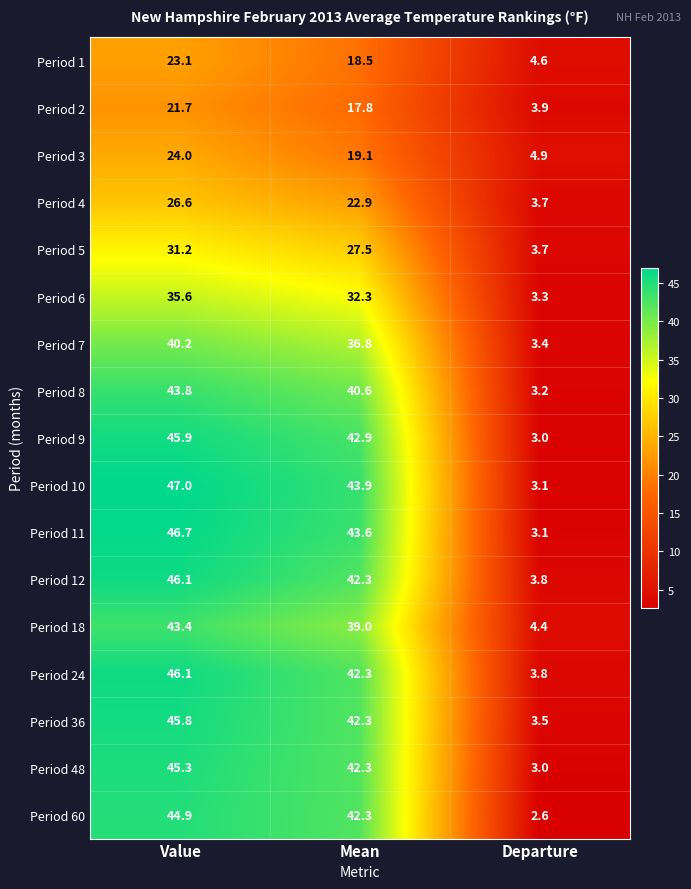

Which label corresponds to the smallest value in the chart?

Departure